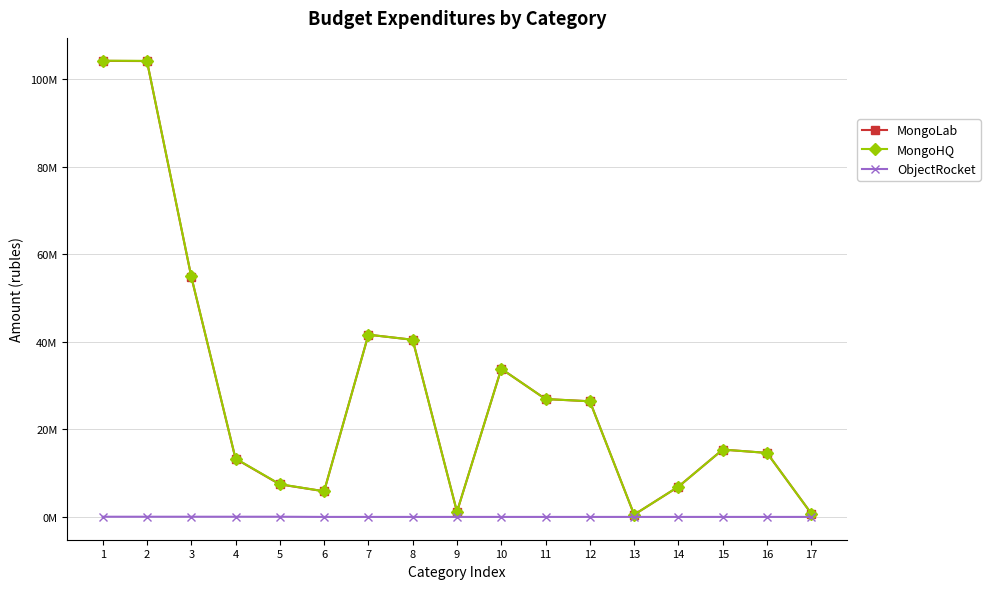

What are all the series names shown in the legend?

MongoLab, MongoHQ, ObjectRocket